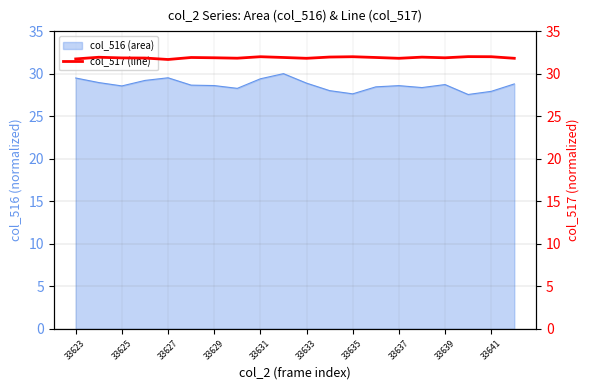

The col_516 (area) series shows 28.9 at 33633. True or false?

True